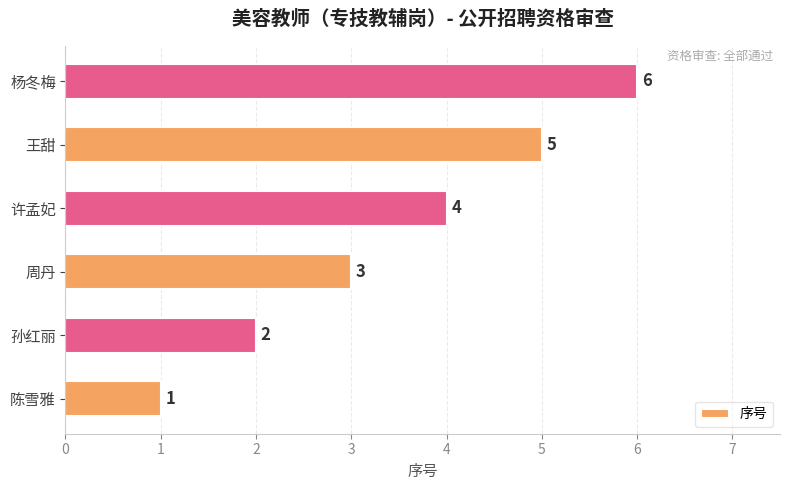

Count the values in the range 2 to 5.

4